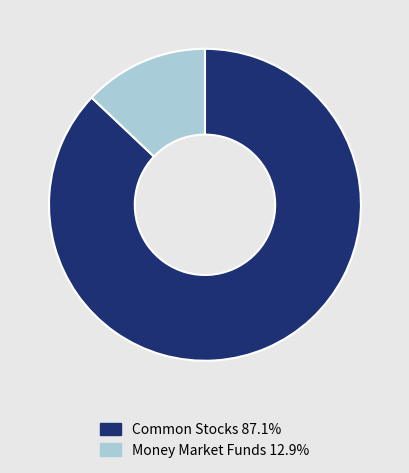

How many segments does this pie chart have?

2